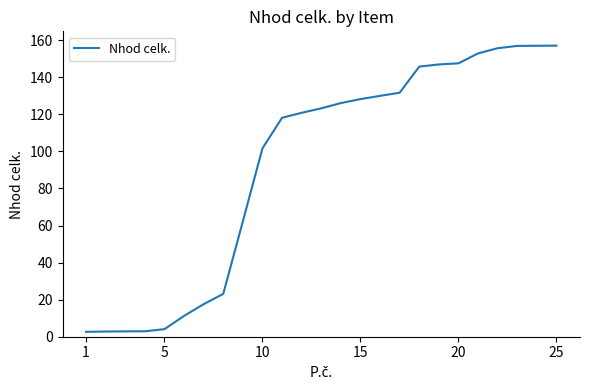

What is the greatest value displayed?

157.1